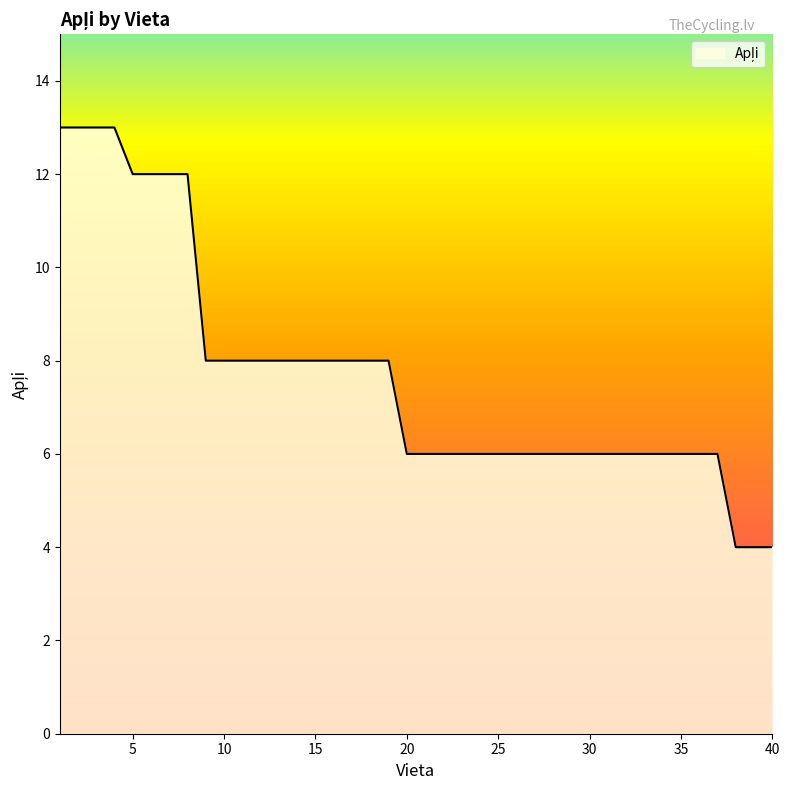

What is the minimum value shown in the chart?

4